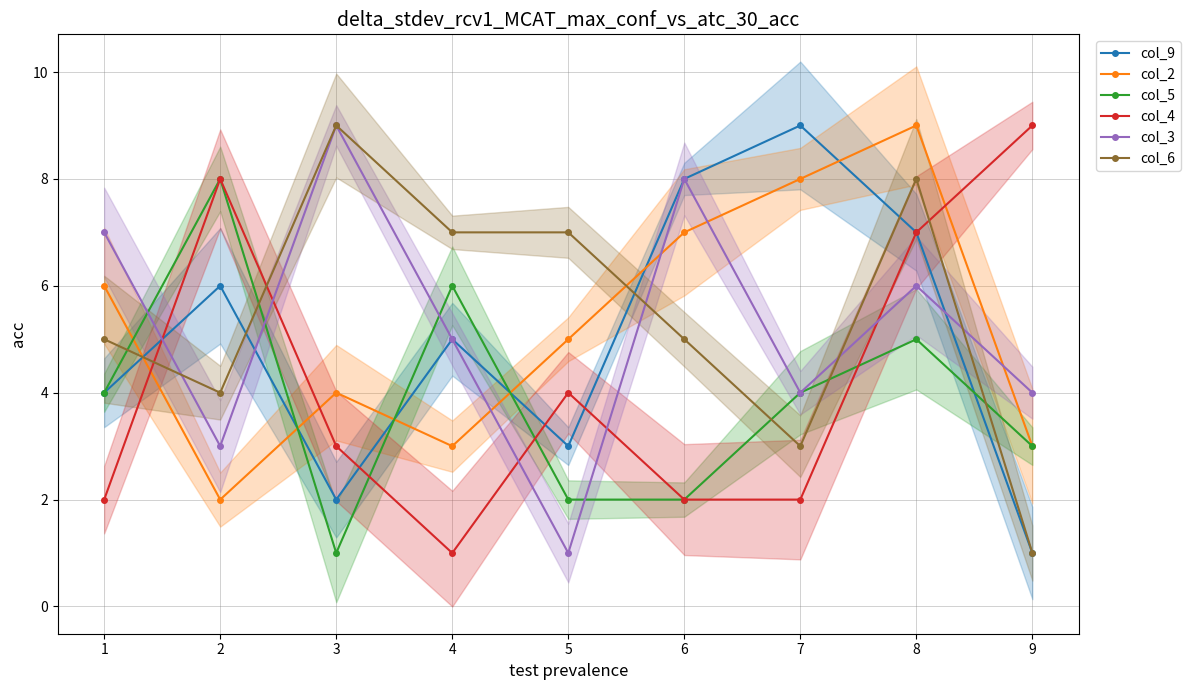

How many distinct data groups are displayed?

6